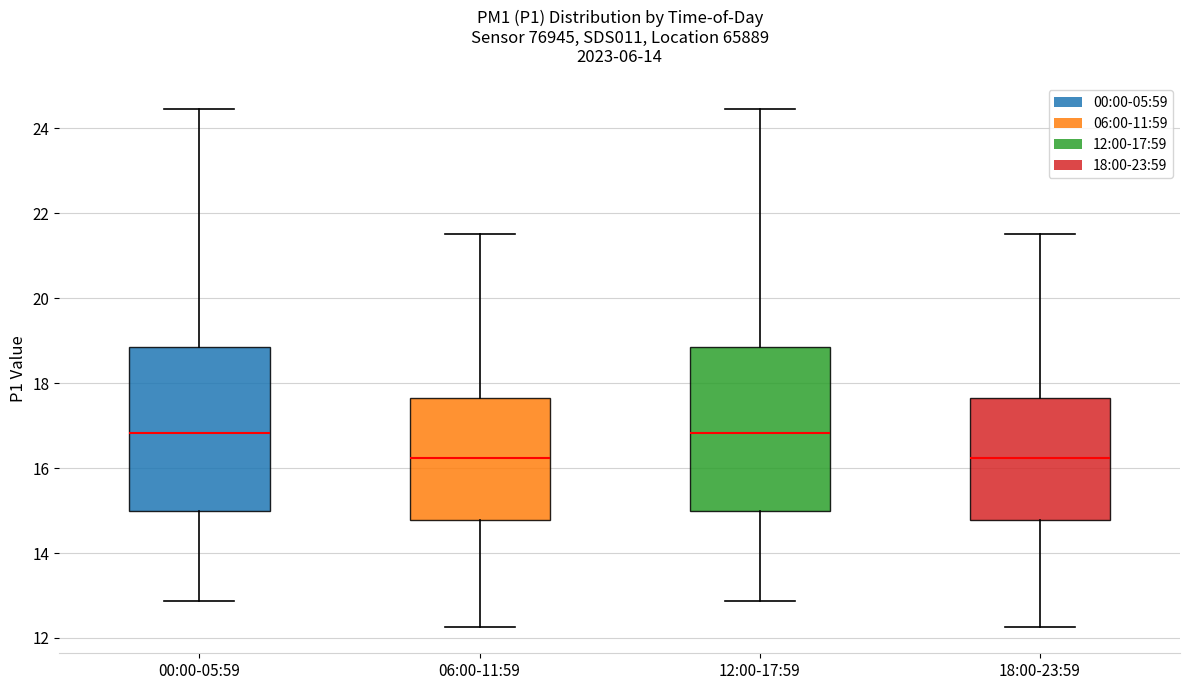

Reading left to right, transcribe this box plot: for each box, give where its median line is, the range the box spans, and where its two whiskers end, as read against the y-axis. The values are not printed on the chart, so give them approximately, as read against the axis.

00:00-05:59: median 16.8, box 15.0 to 18.8, whiskers 12.8 to 24.4
06:00-11:59: median 16.2, box 14.8 to 17.6, whiskers 12.2 to 21.6
12:00-17:59: median 16.8, box 15.0 to 18.8, whiskers 12.8 to 24.4
18:00-23:59: median 16.2, box 14.8 to 17.6, whiskers 12.2 to 21.6